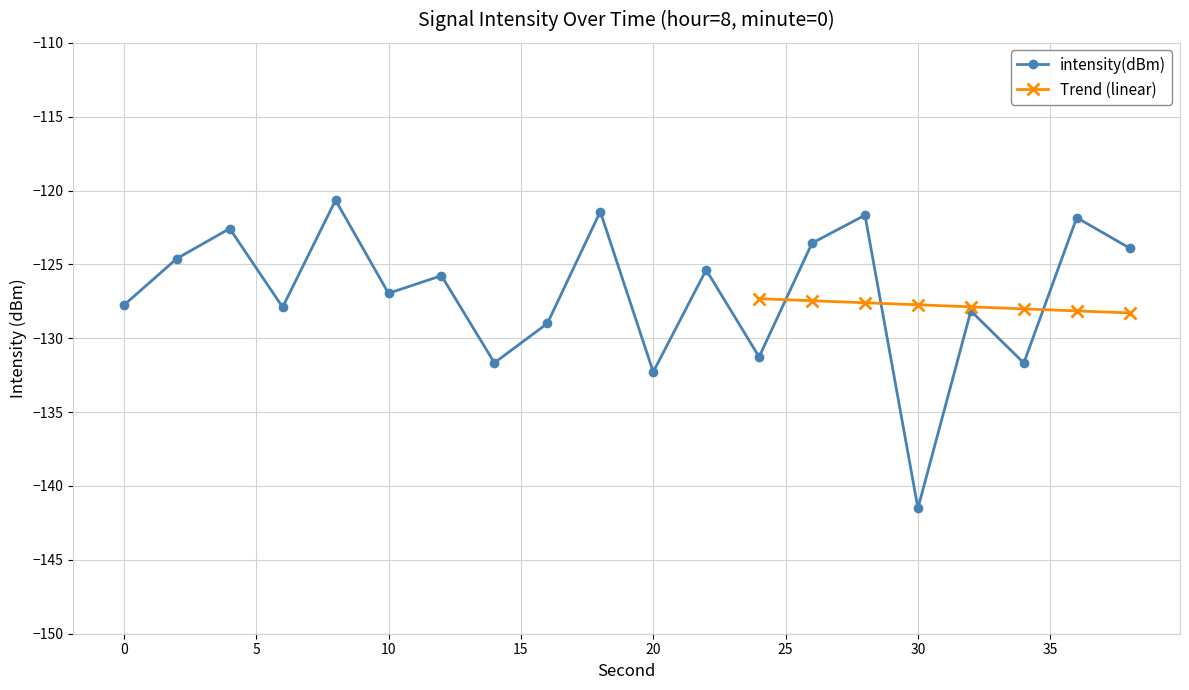

What is the average value?

-127.0